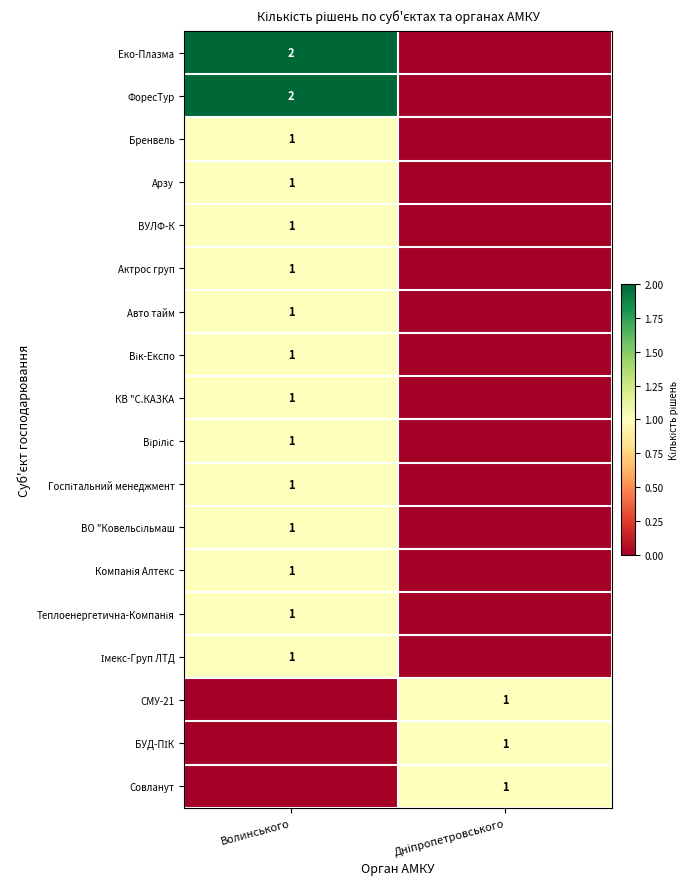

True or false: Актрос груп has a value of 1 at Волинського.

True